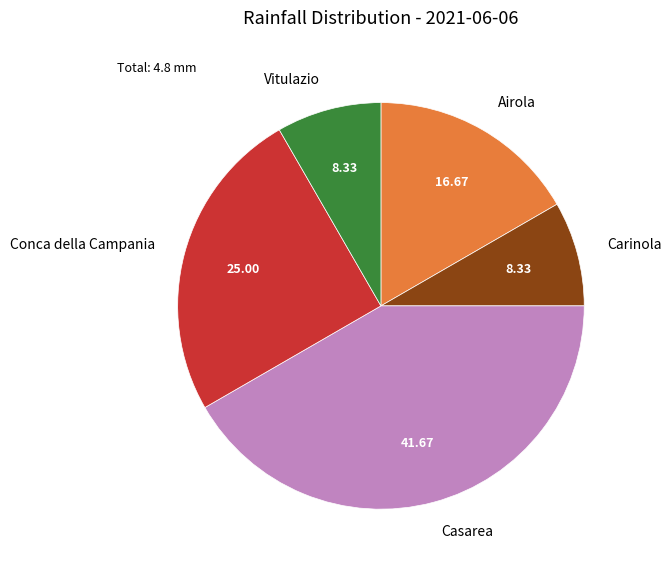

Which slice is the largest?

Casarea